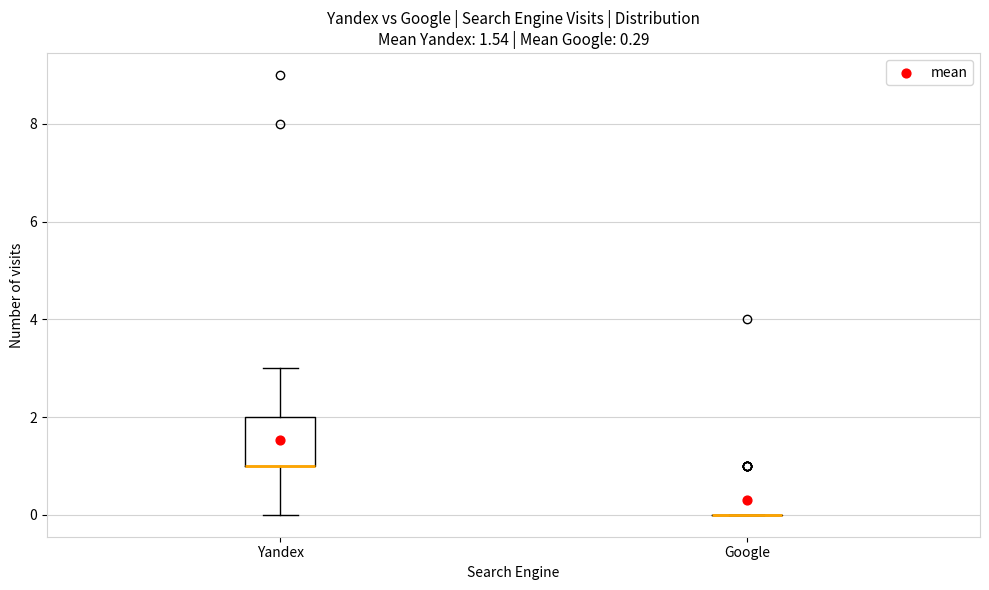

Which box is the tallest, from its lower edge to its upper edge?

Yandex